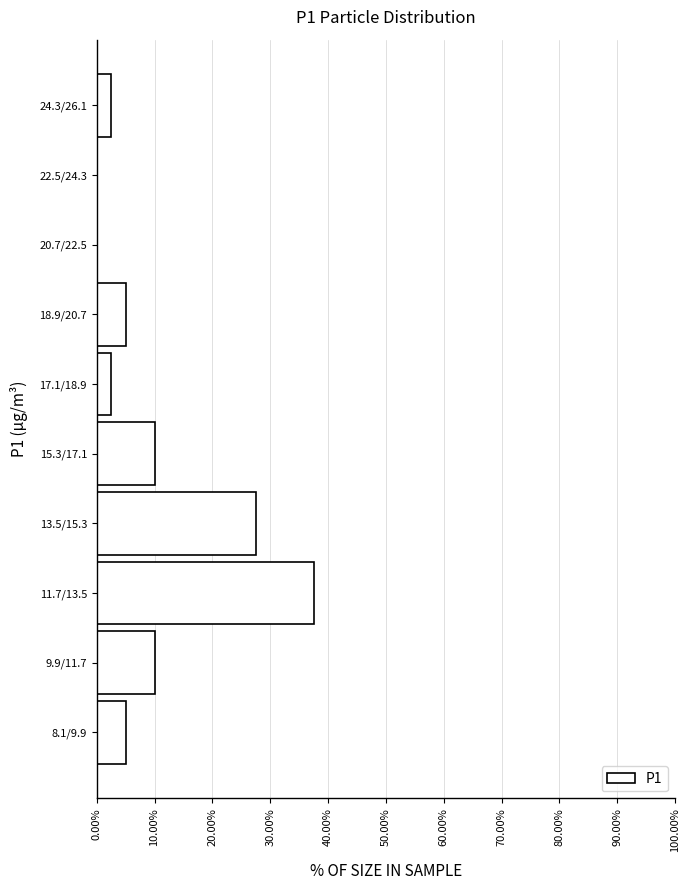

What is the maximum value shown in the chart?

37.5